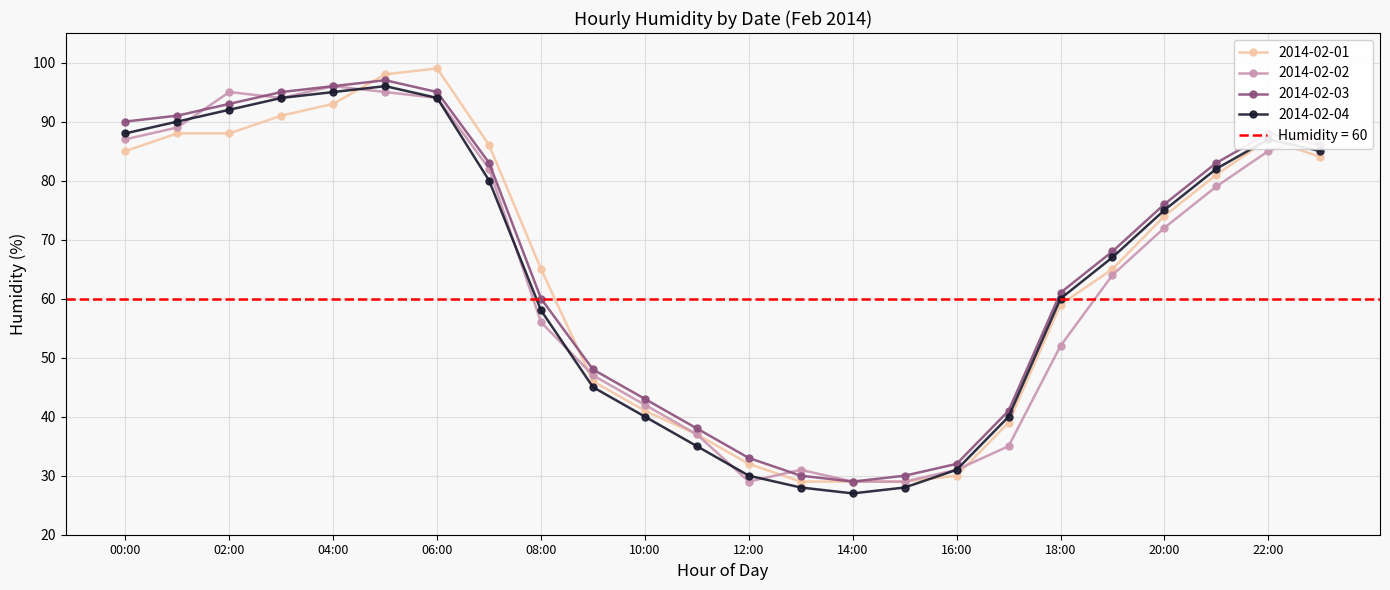

What is the difference between the maximum and minimum values in the 2014-02-03 series?

68